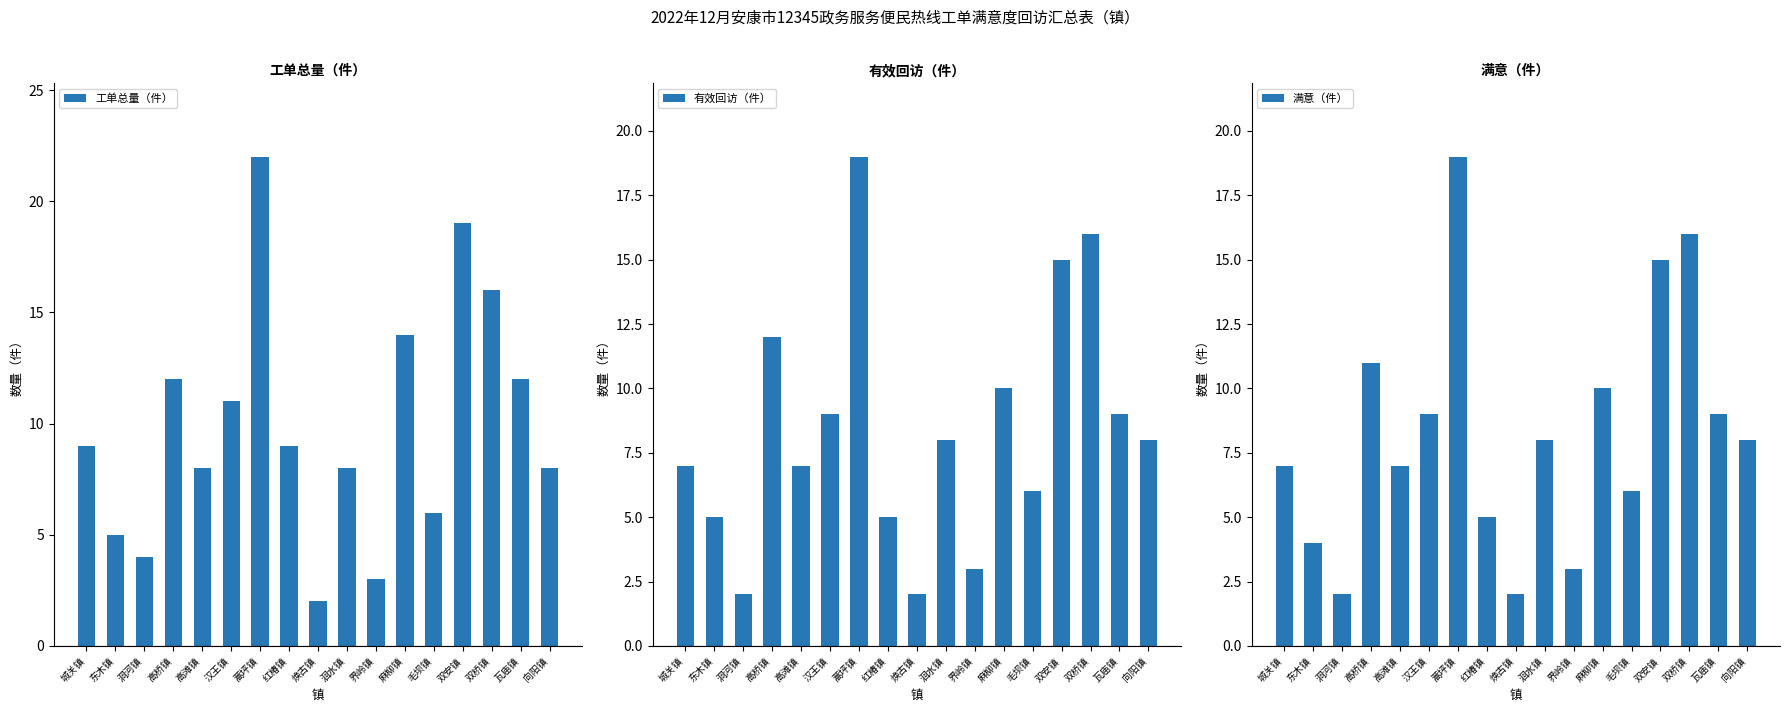

What is the label of the 7th bar from the left?

蒿坪镇